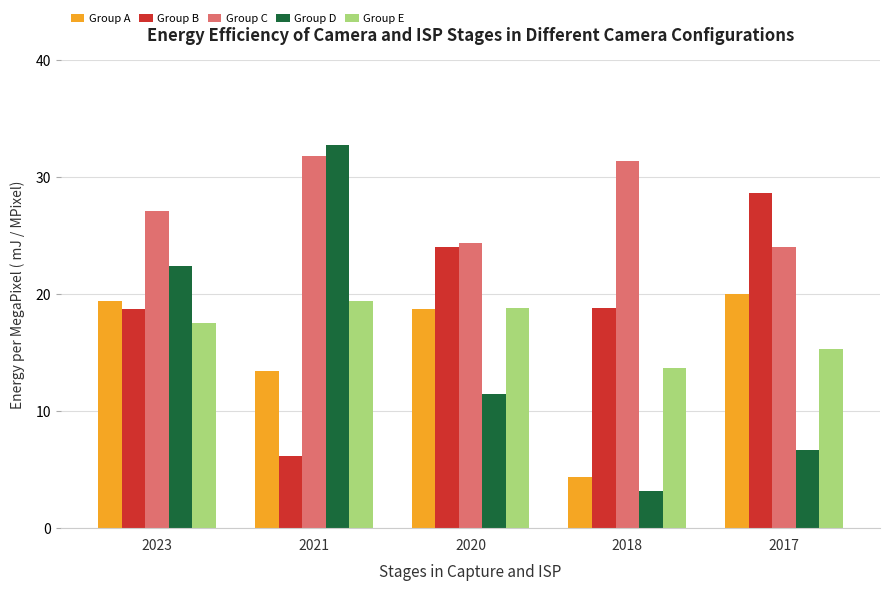

At 2017, list the series in order from smallest to largest.

Group D, Group E, Group A, Group C, Group B